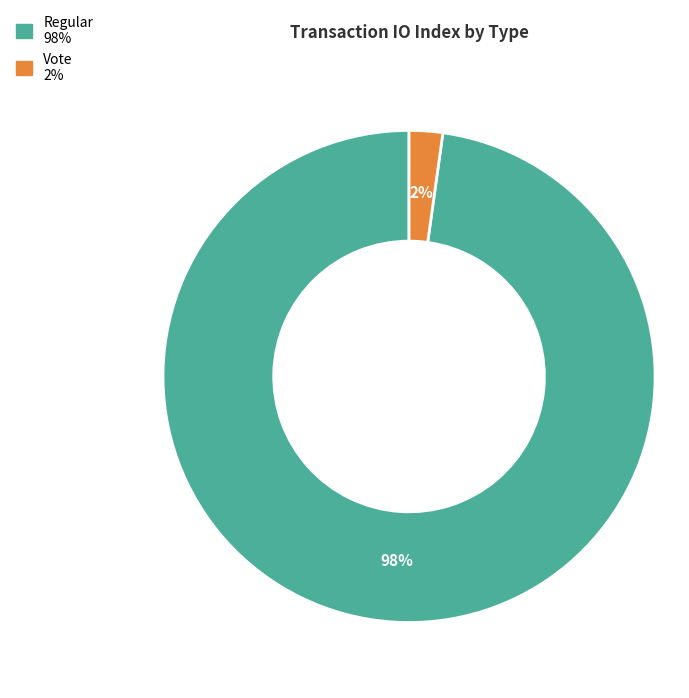

Is it true that Regular is 98% of the pie?

True